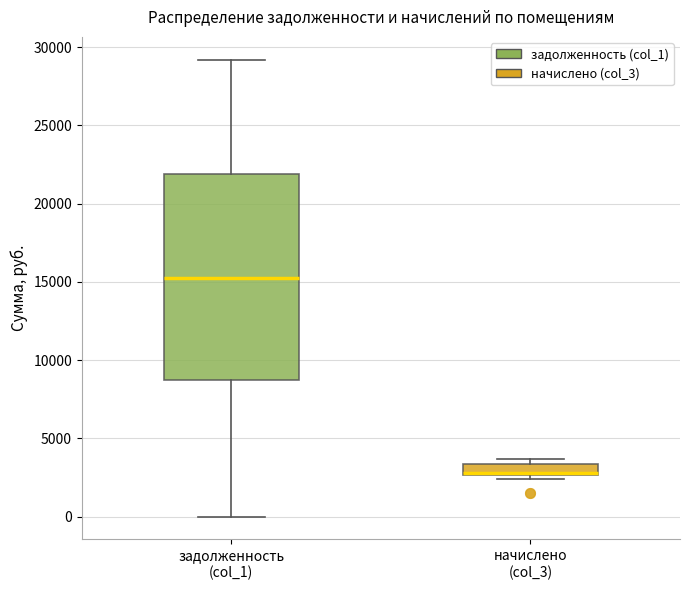

Comparing the boxes themselves (not the whiskers), which one is the tallest?

задолженность (col_1)